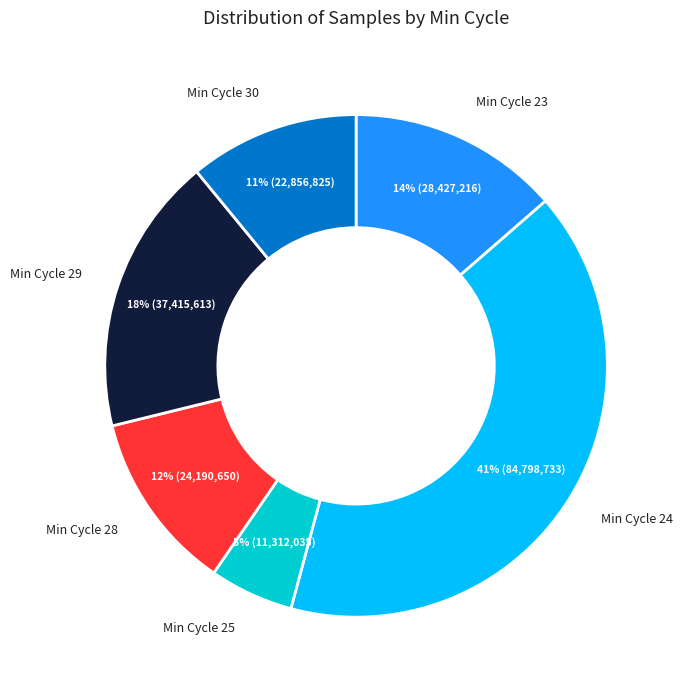

Is there a majority slice in this chart?

No